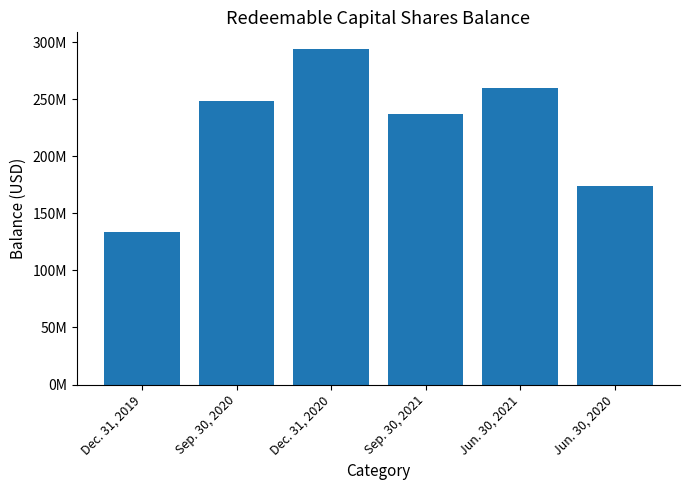

Is it true that the value at Sep. 30, 2021 is 343722529?

False